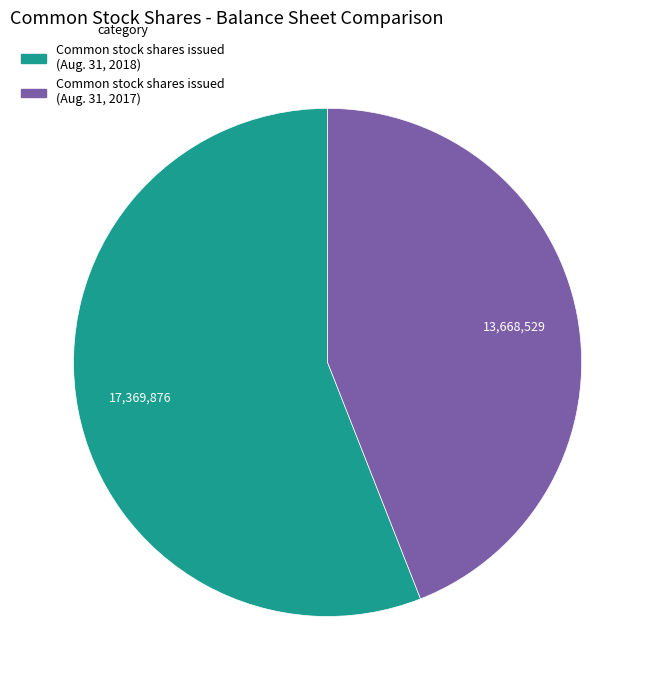

How many segments does this pie chart have?

2